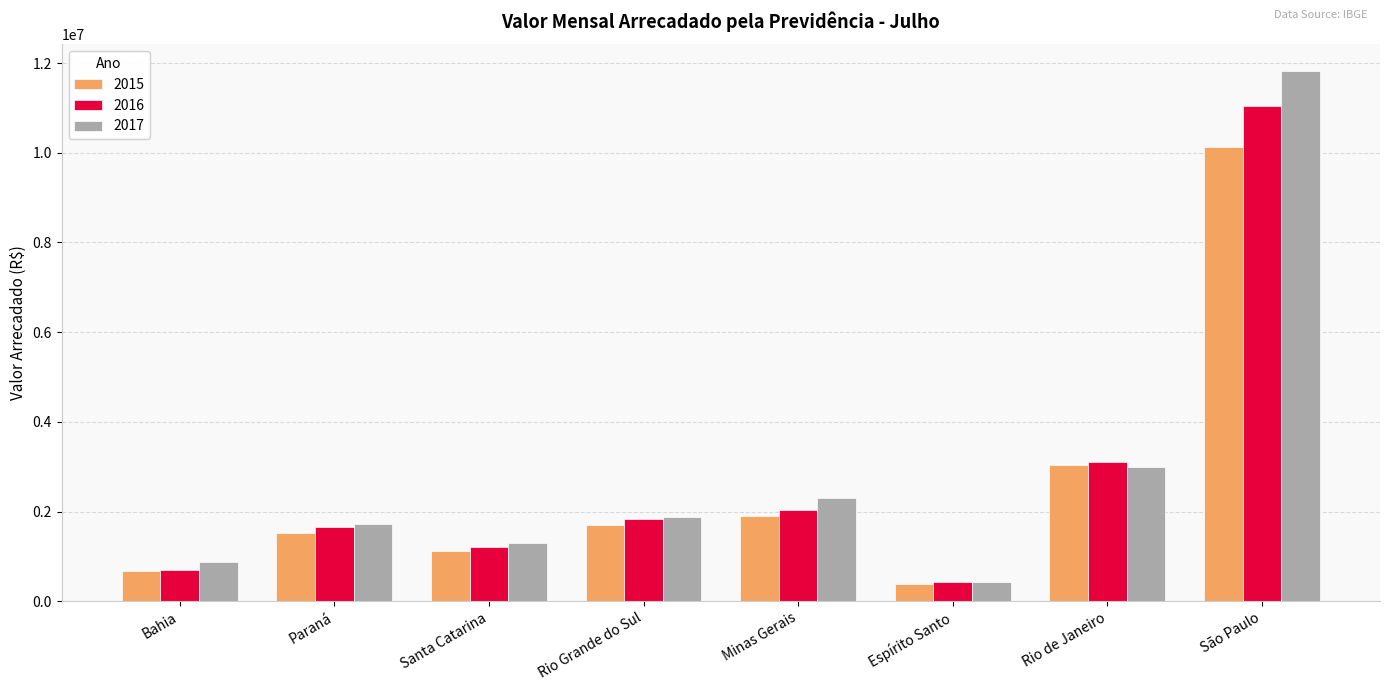

What is the label of the 5th bar from the left?

Minas Gerais